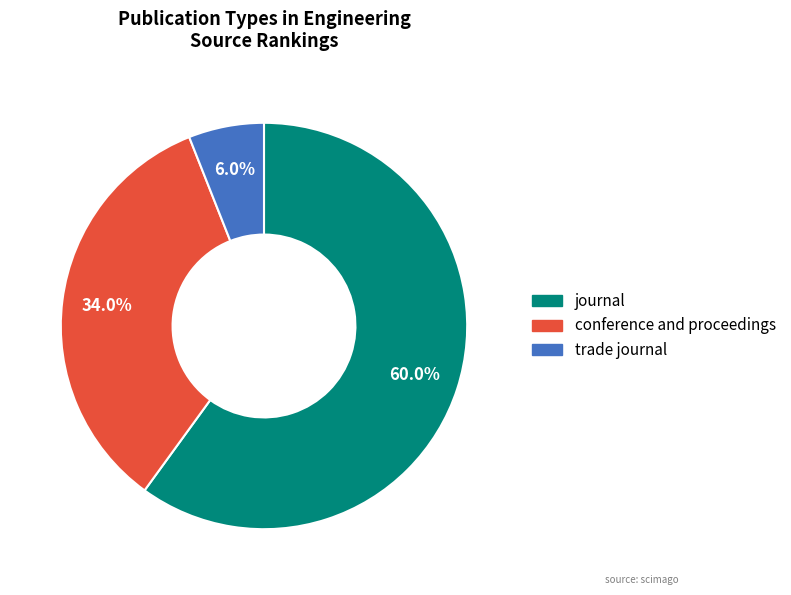

True or false: journal accounts for 60% of the total.

True